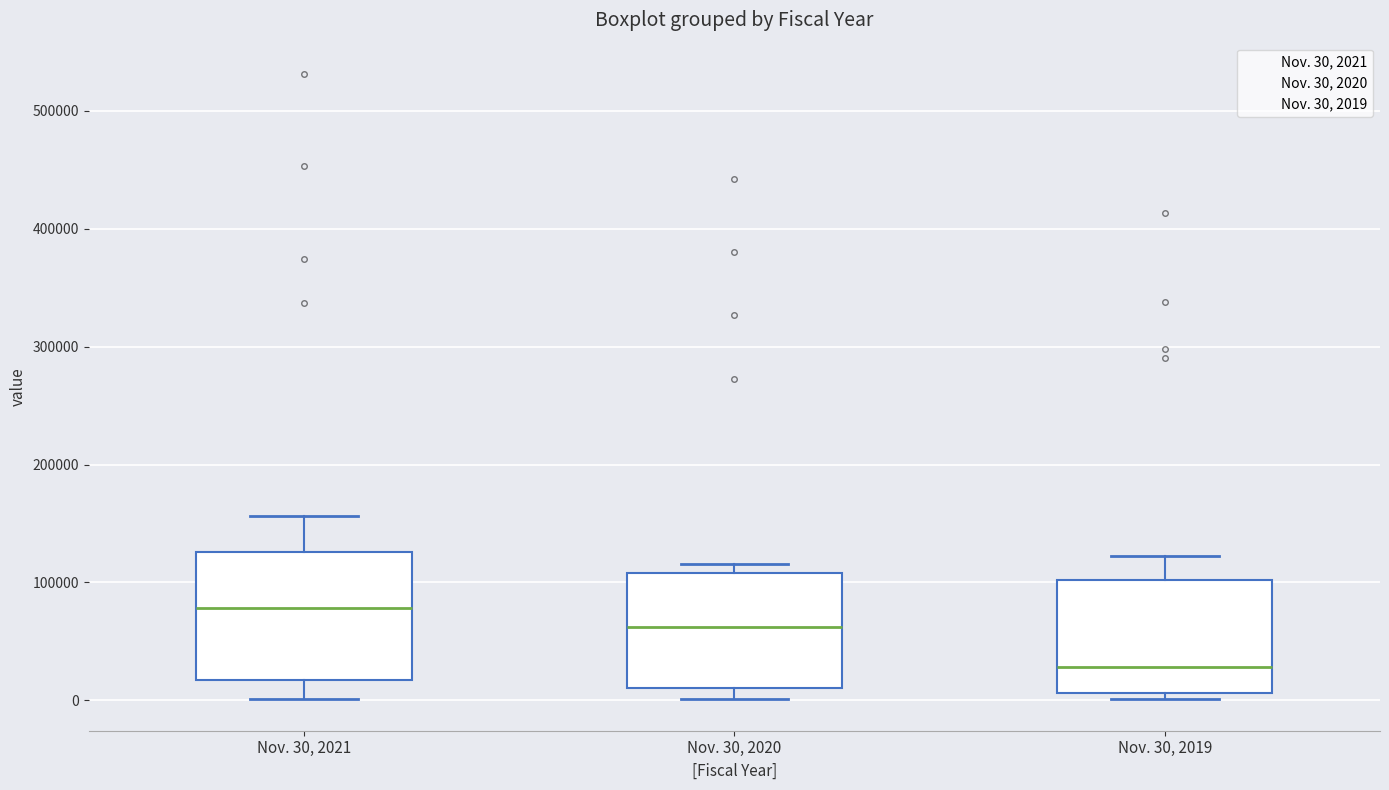

Reading left to right, transcribe this box plot: for each box, give where its median line is, the range the box spans, and where its two whiskers end, as read against the y-axis. The values are not printed on the chart, so give them approximately, as read against the axis.

Nov. 30, 2021: median 80000, box 20000 to 130000, whiskers 0 to 160000
Nov. 30, 2020: median 60000, box 10000 to 110000, whiskers 0 to 120000
Nov. 30, 2019: median 30000, box 10000 to 100000, whiskers 0 to 120000